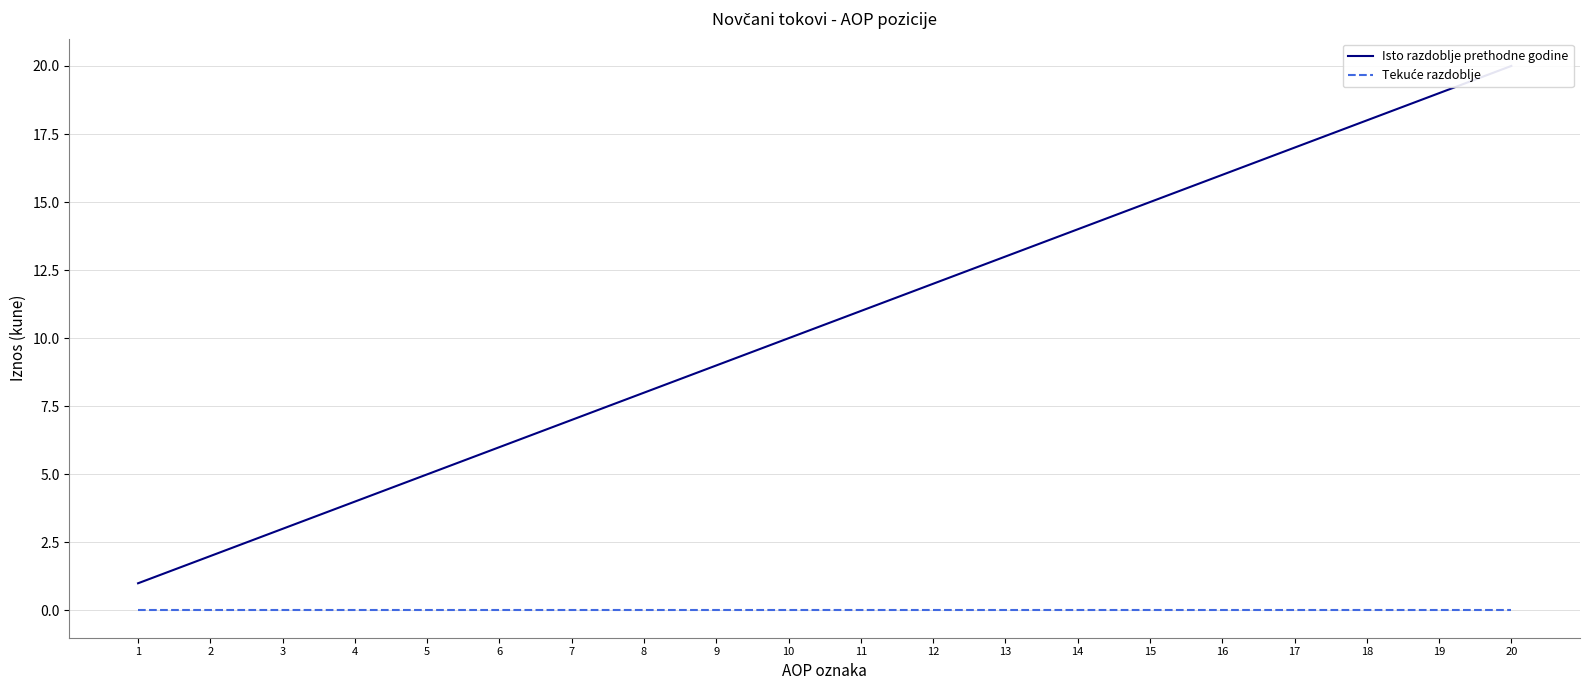

At which label does Isto razdoblje prethodne godine reach its minimum?

1